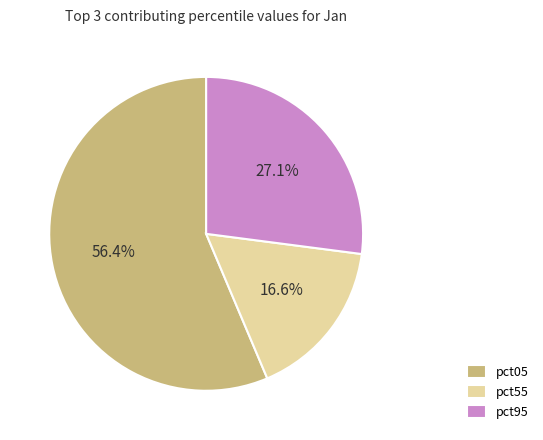

To the nearest percent, what is the combined percentage of pct55 and pct05?

73%